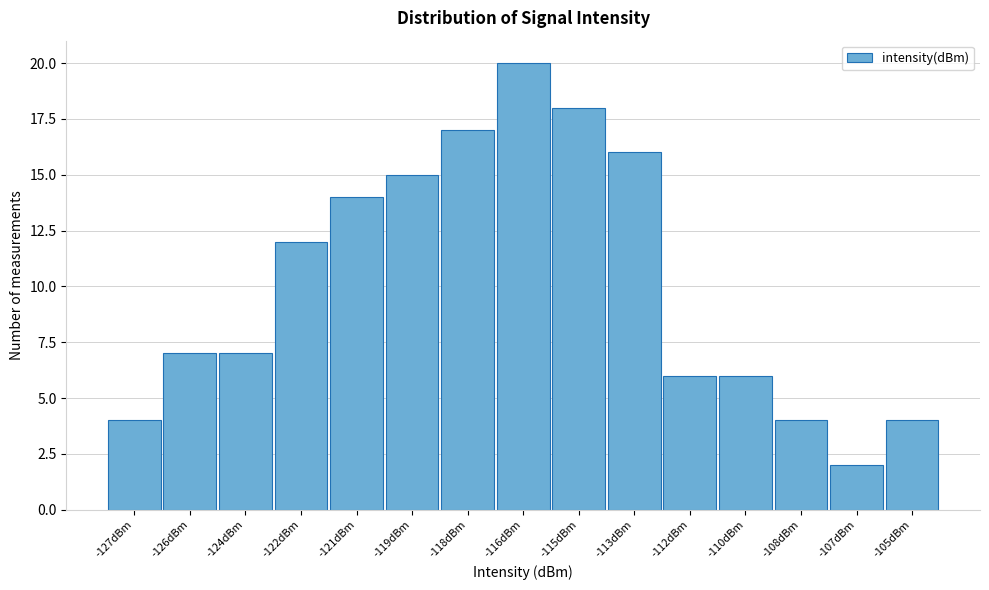

Reading left to right, list all the values displayed in this chart.

4	7	7	12	14	15	17	20	18	16	6	6	4	2	4